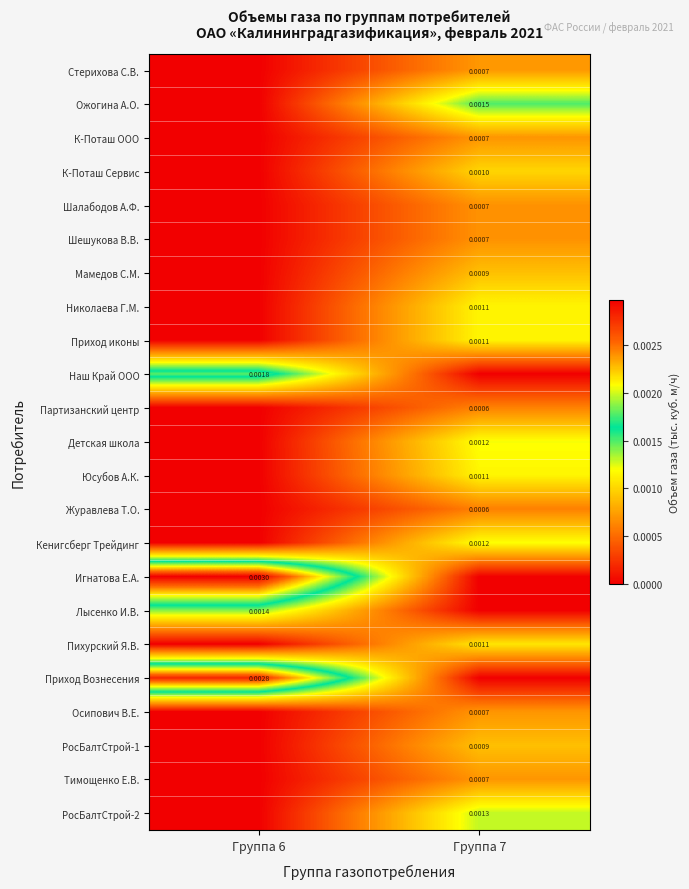

List the series in order of their peak value, highest first.

Игнатова Е.А., Приход Вознесения, Наш Край ООО, Ожогина А.О., Лысенко И.В., РосБалтСтрой-2, Детская школа, Кенигсберг Трейдинг, Николаева Г.М., Приход иконы, Юсубов А.К., Пихурский Я.В., К-Поташ Сервис, Мамедов С.М., РосБалтСтрой-1, Стерихова С.В., К-Поташ ООО, Осипович В.Е., Тимощенко Е.В., Шалабодов А.Ф., Шешукова В.В., Партизанский центр, Журавлева Т.О.